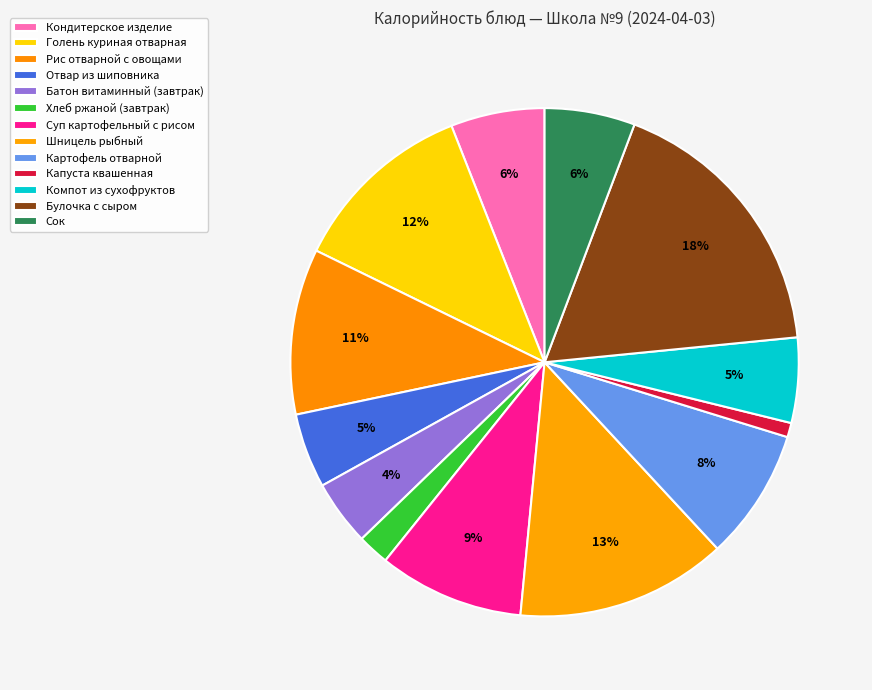

To the nearest percent, what portion does Шницель рыбный represent?

13%